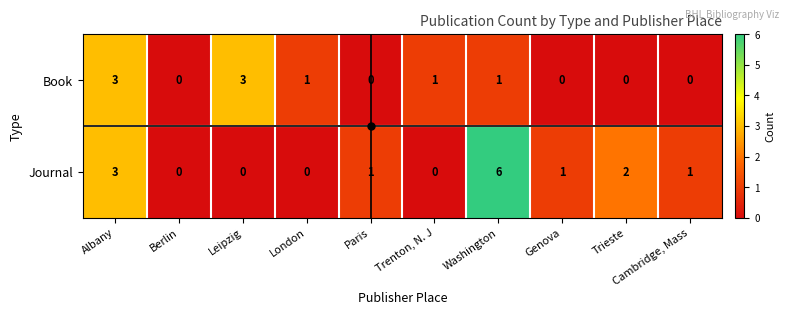

The value of Journal at Berlin is 4. True or false?

False